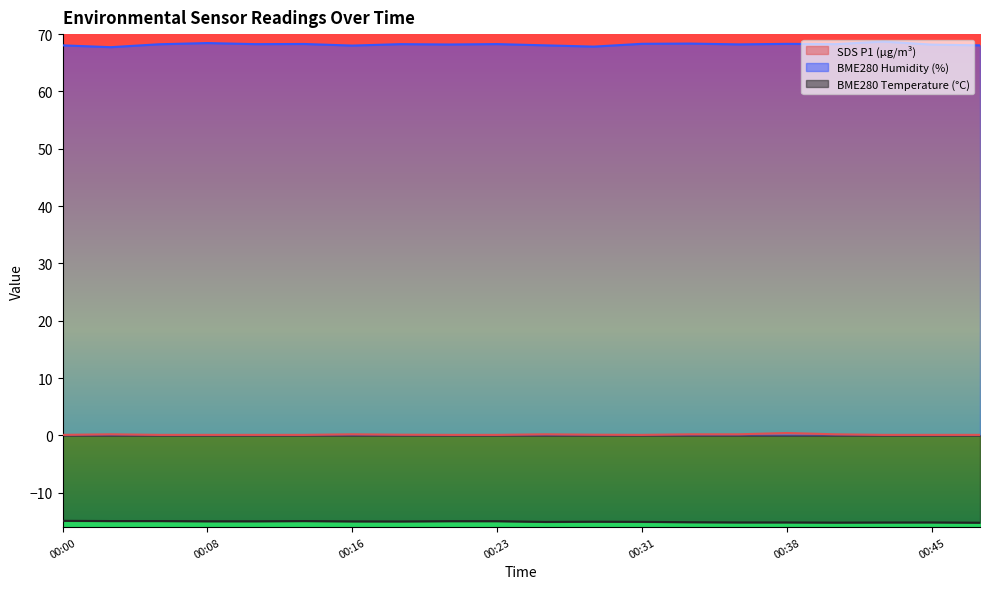

True or false: BME280_temperature has more than 1 interior local peaks.

True